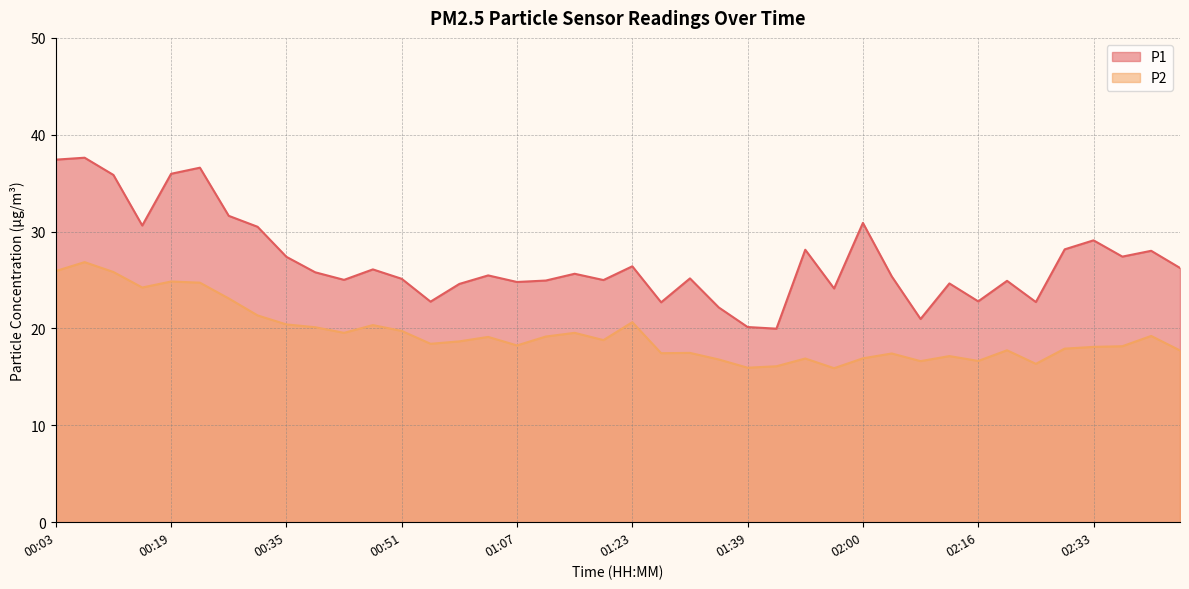

Rank the series at 02:08 from highest to lowest value.

P1, P2